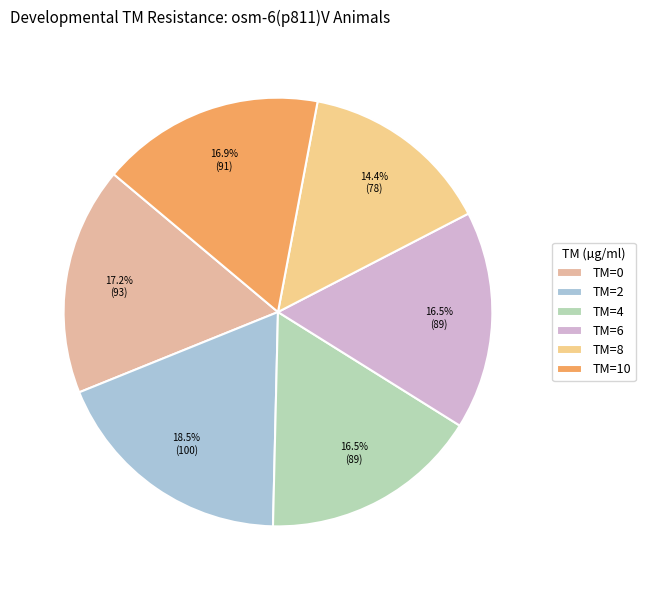

True or false: TM=4 accounts for 5% of the total.

False